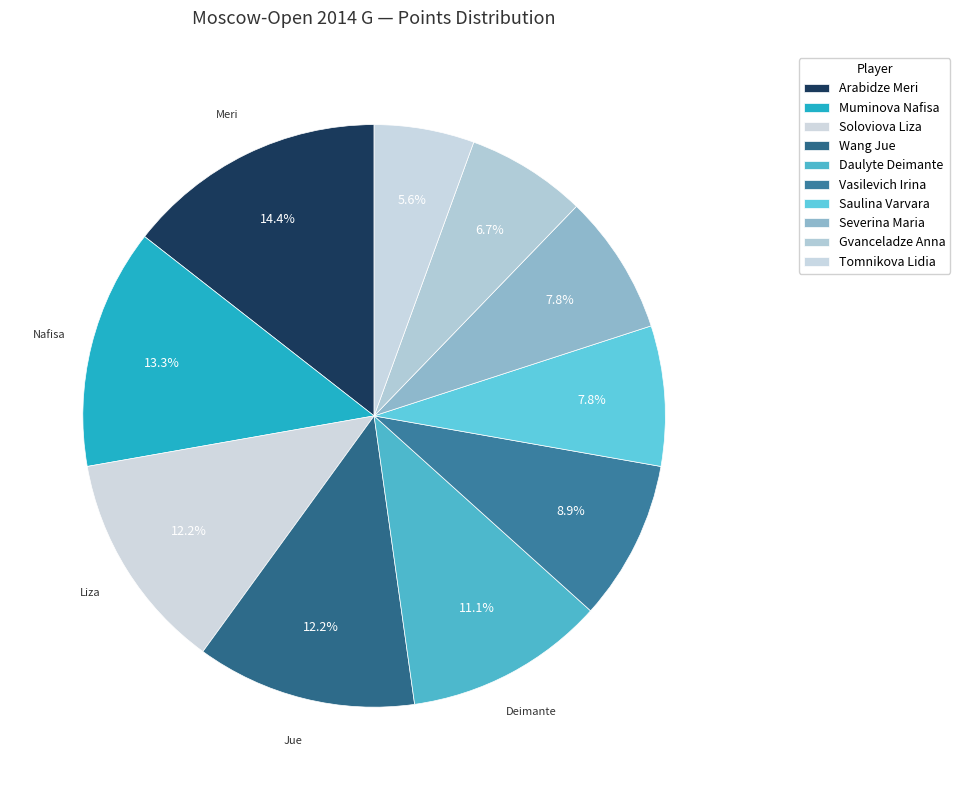

What is the largest slice in the pie chart?

Arabidze Meri